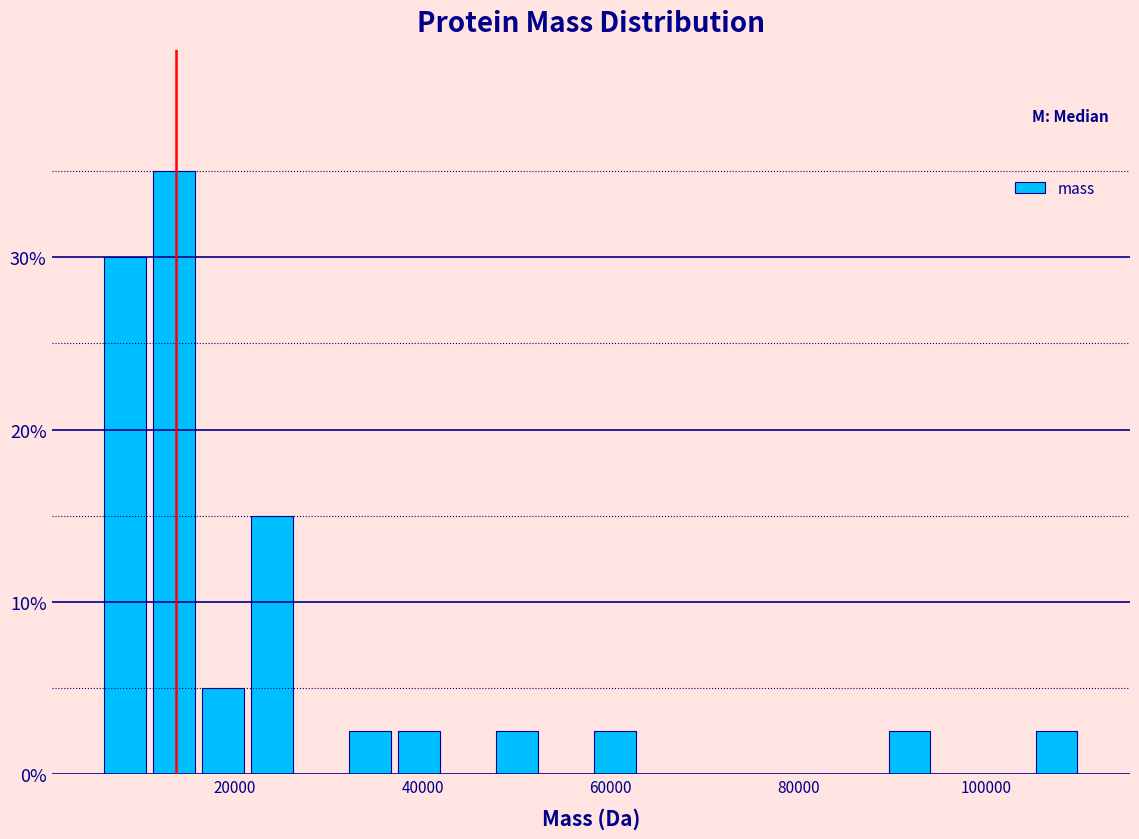

Read against the x-axis, roughly where is the centre of the tallest bar?

14000